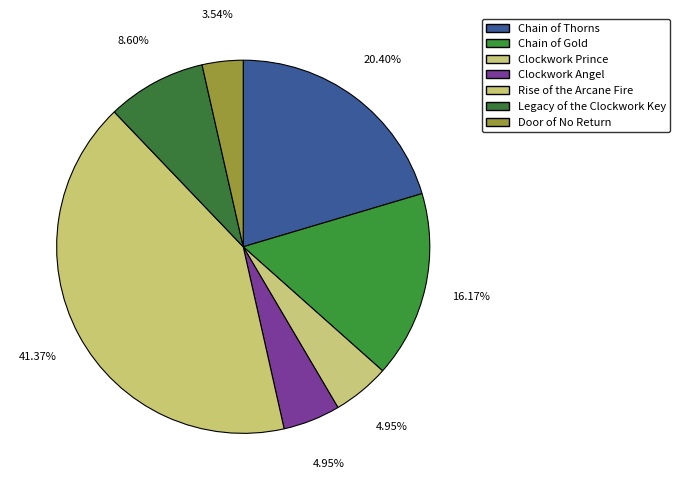

Count the number of slices in the pie.

7